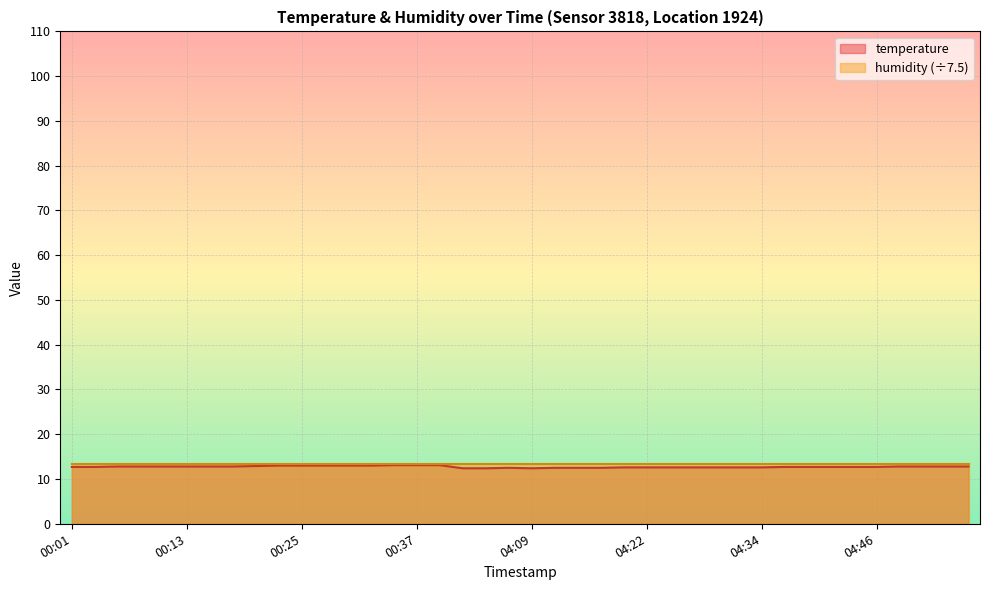

Where is the first local minimum?

04:09